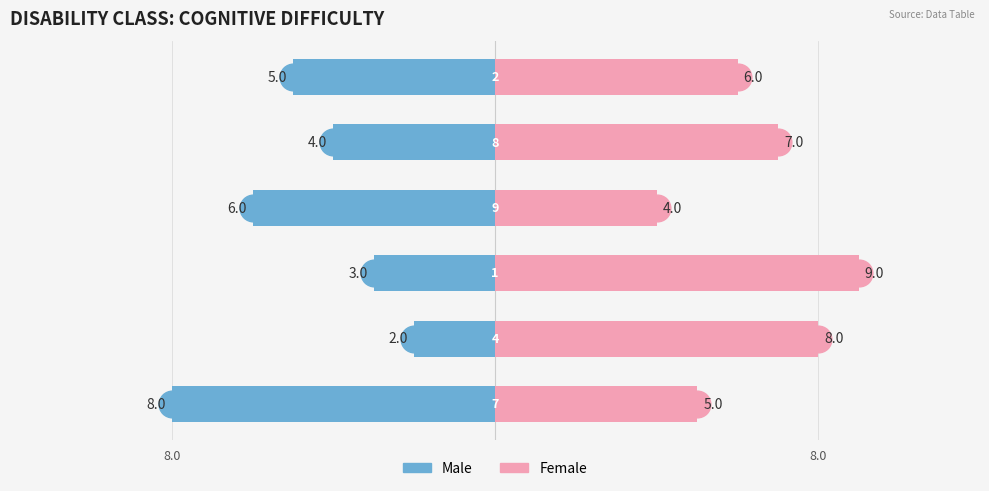

How many values in the Female series exceed 7?

2